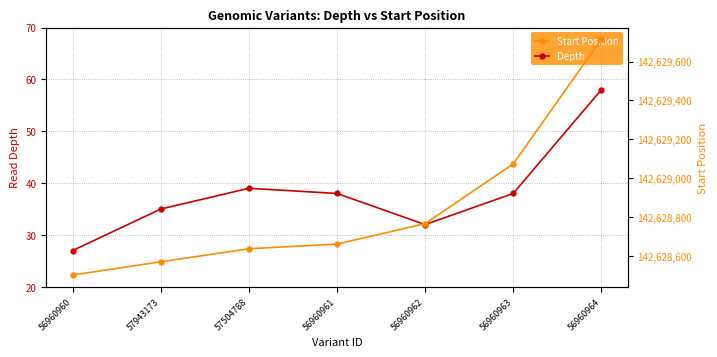

At 57504788, list the series in order from largest to smallest.

Start Position, Depth